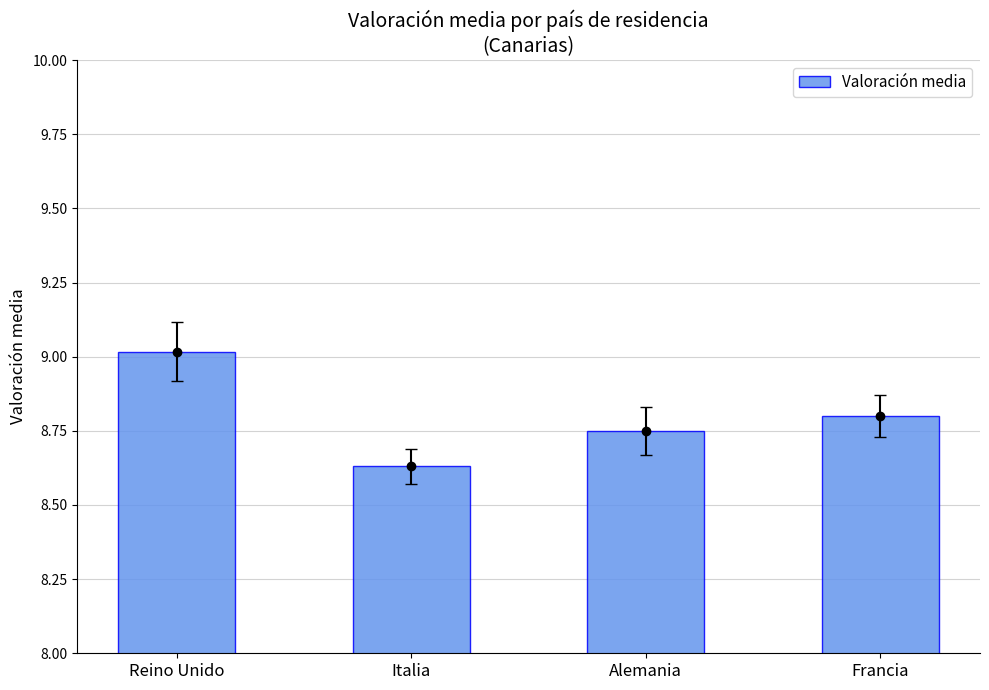

Approximately how many times larger is the value at Reino Unido compared to Italia?

1.0